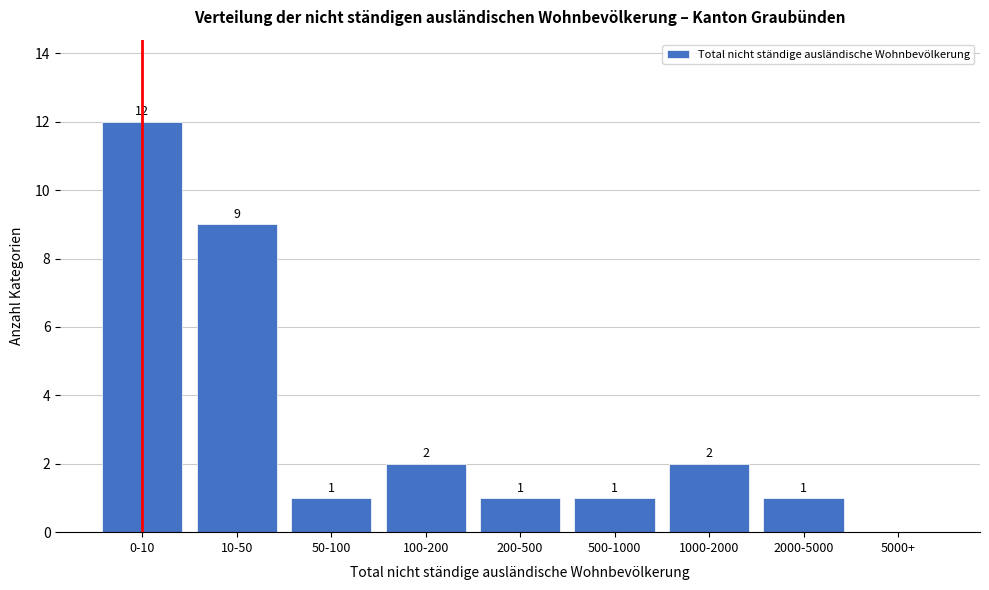

Reading left to right, transcribe all the data shown in this chart.

0-10=12	10-50=9	50-100=1	100-200=2	200-500=1	500-1000=1	1000-2000=2	2000-5000=1	5000+=0